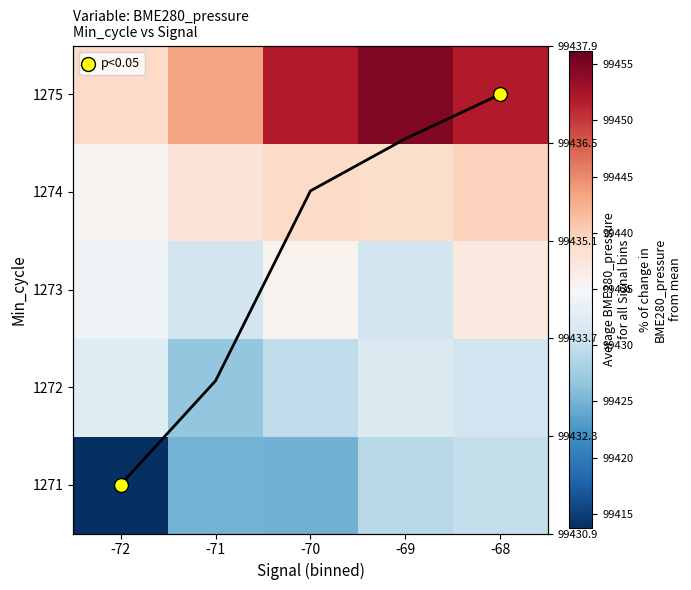

True or false: 1272 has a value of 99431.8 at -69.

True